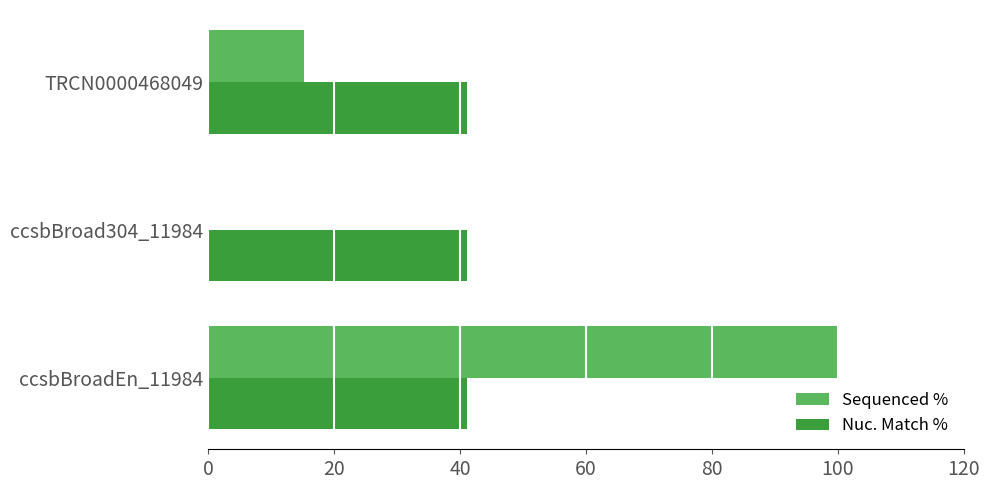

What is the average value of the Nuc. Match % series?

41.1